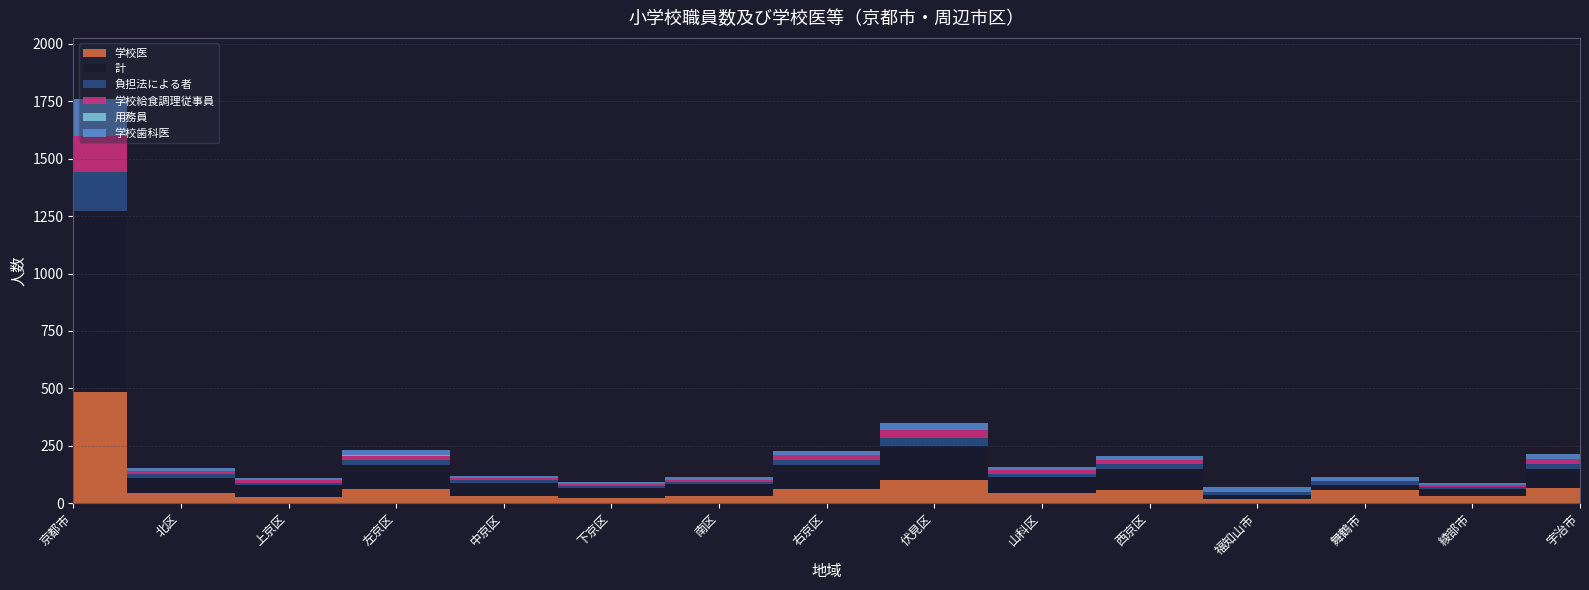

The value of 用務員 at 北区 is 0. True or false?

True